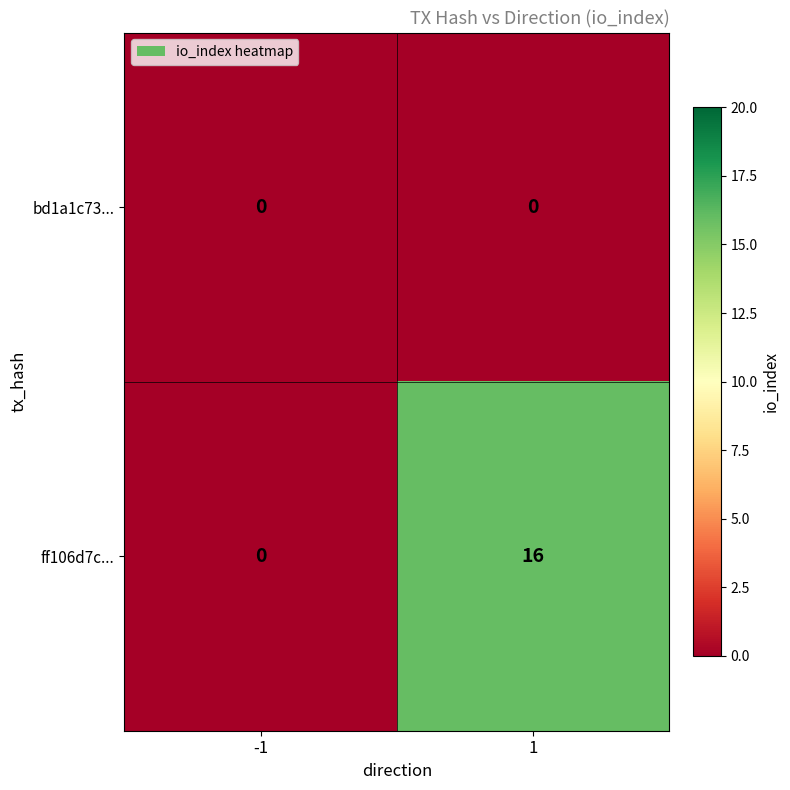

What is the total value across all series at 1?

16